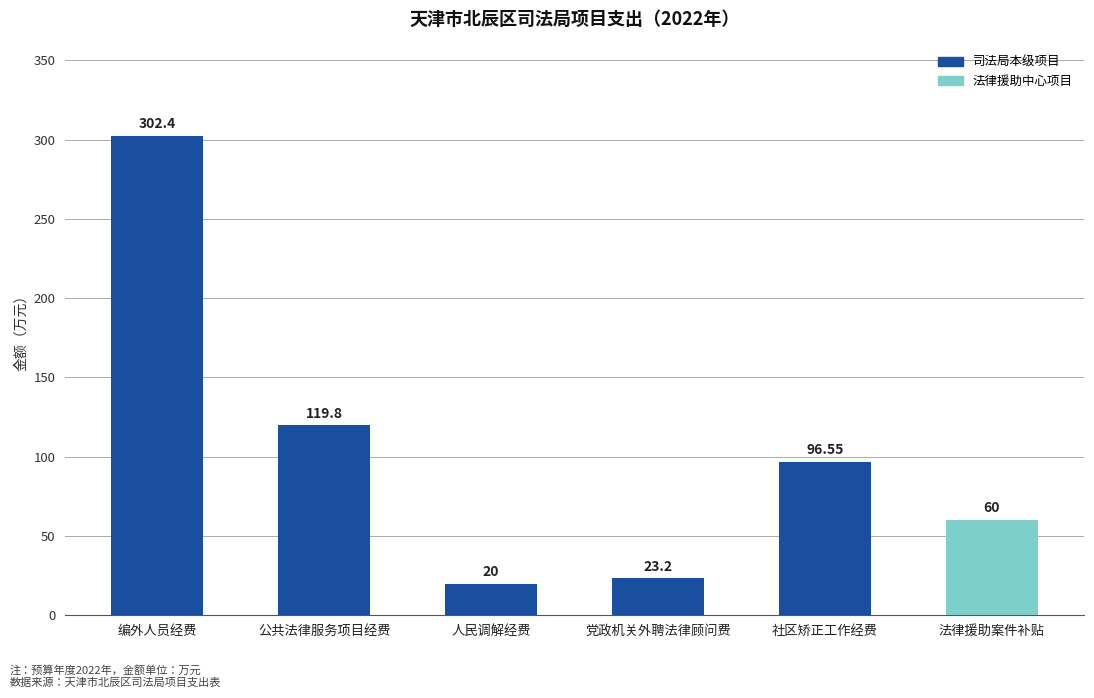

What is the greatest value displayed?

302.4